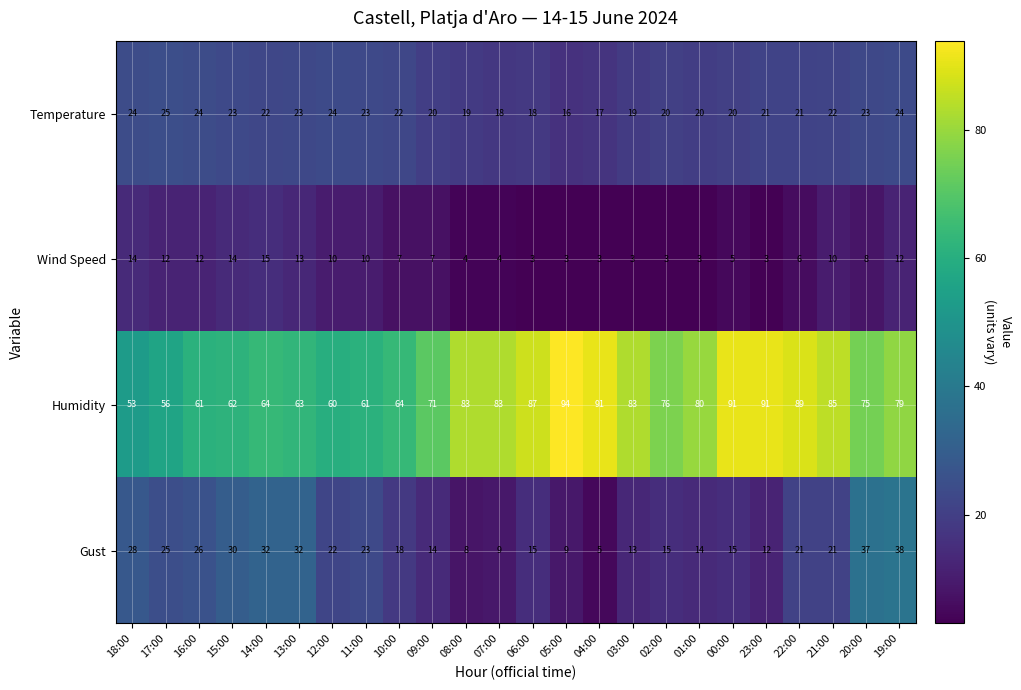

What is the difference between the maximum and minimum values in the Gust series?

33